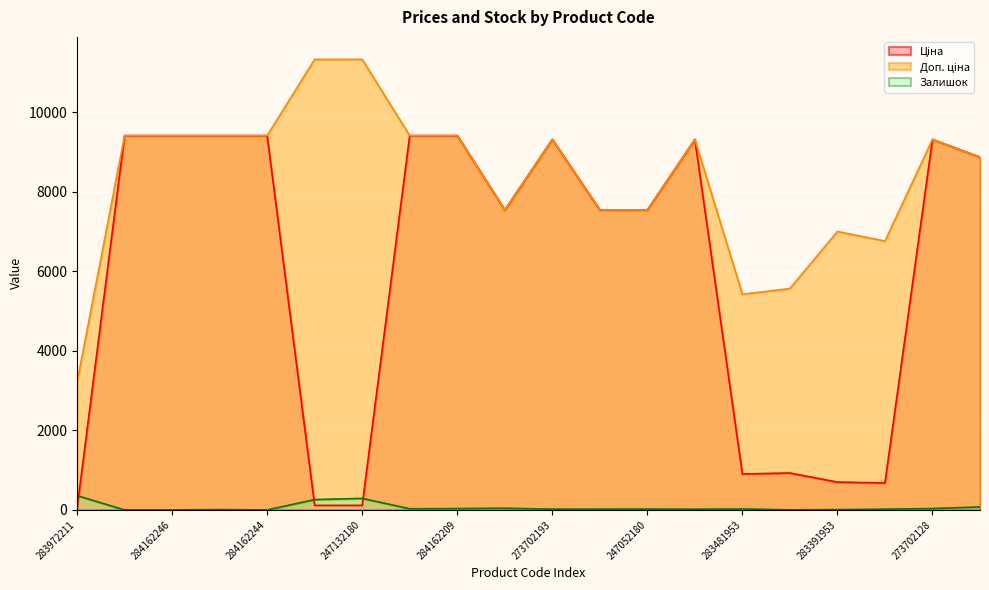

Rank the series by their average value, from lowest to highest.

Залишок, Ціна, Доп. ціна